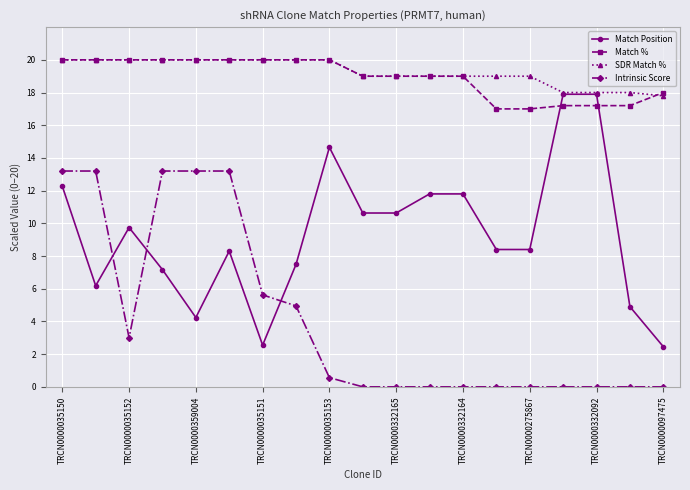

How many data points in Match Position are less than 8?

7